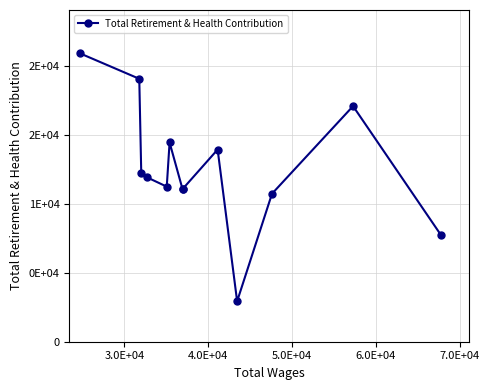

What is the maximum value shown in the chart?

20898